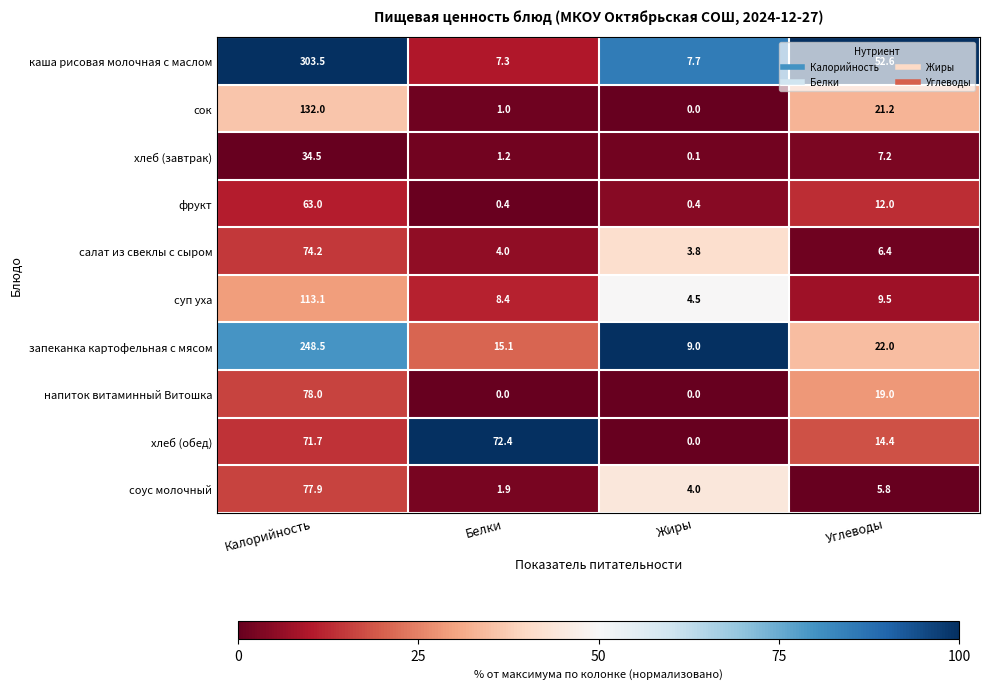

Which series has the largest range (max minus min)?

каша рисовая молочная с маслом